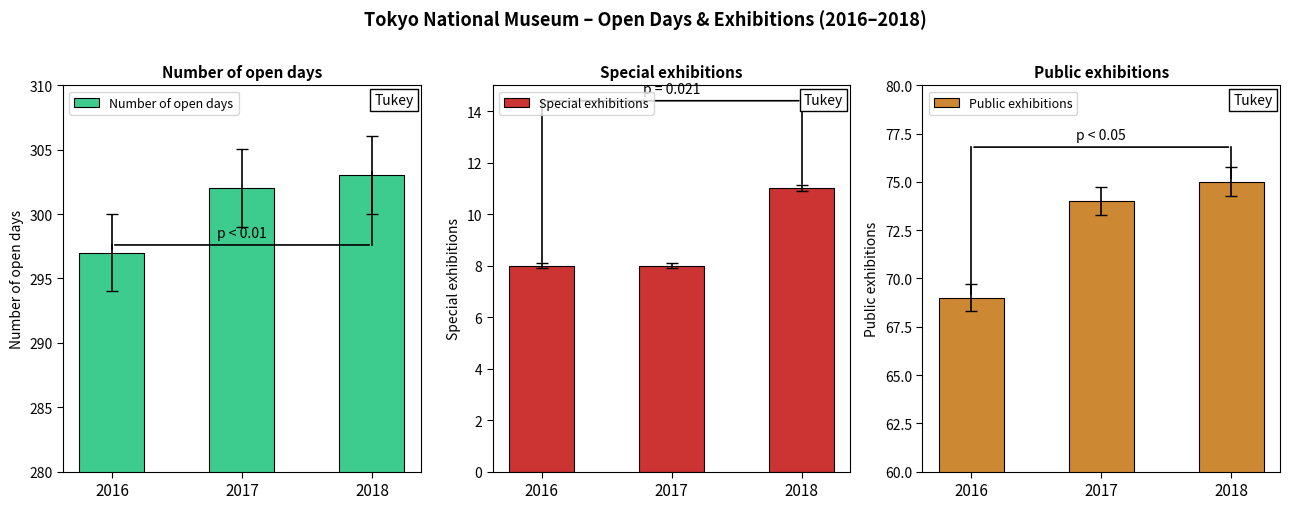

Are the bars horizontal?

No